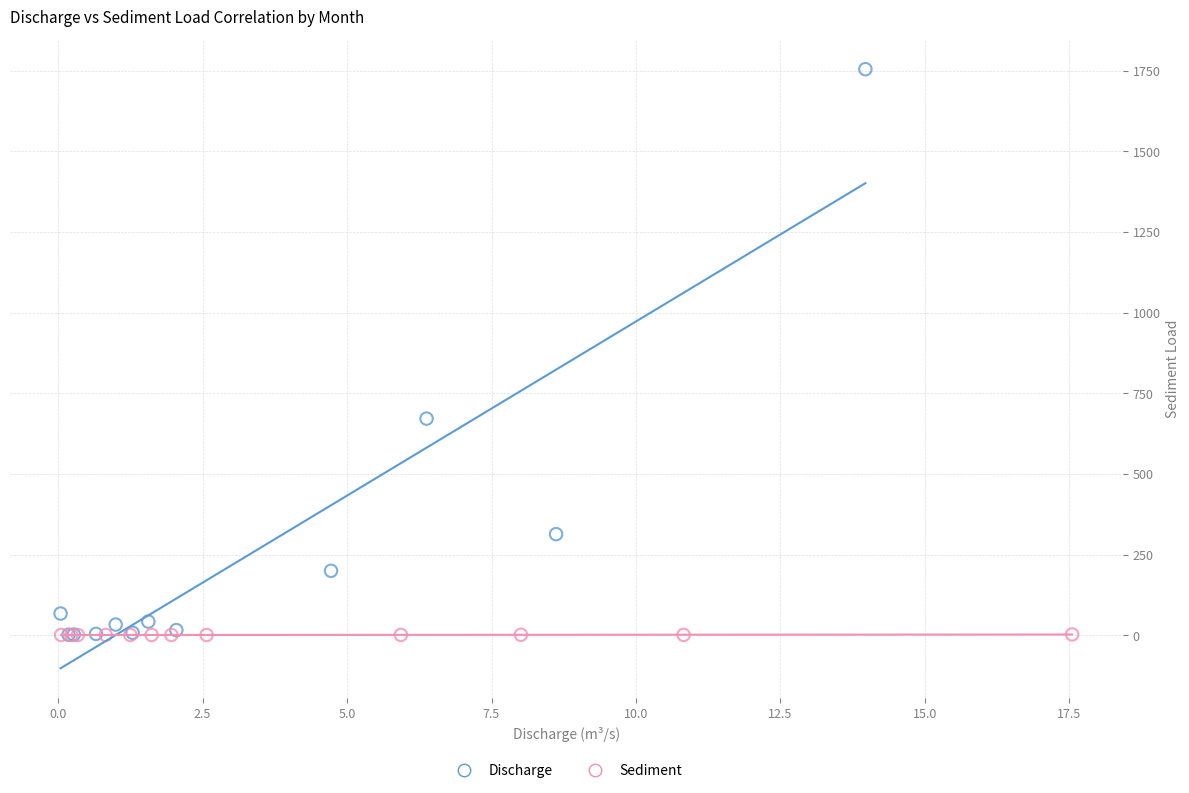

Which series has the largest Y range (max minus min)?

Discharge